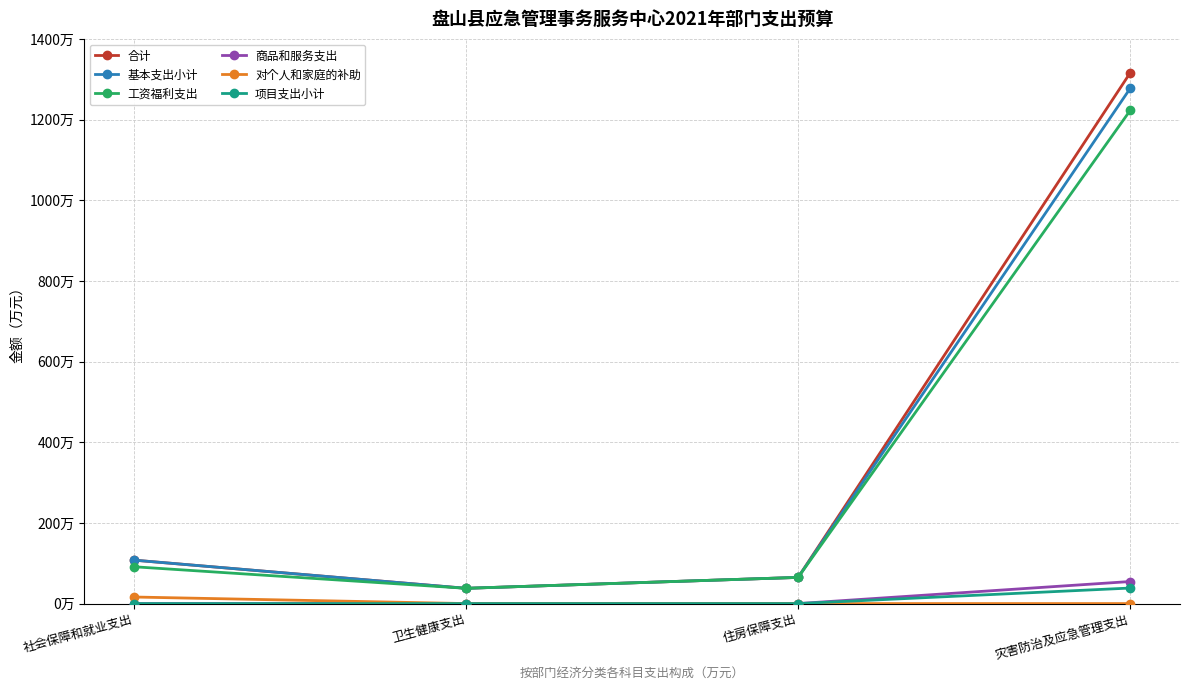

Is this an area chart (filled region under the line)?

No